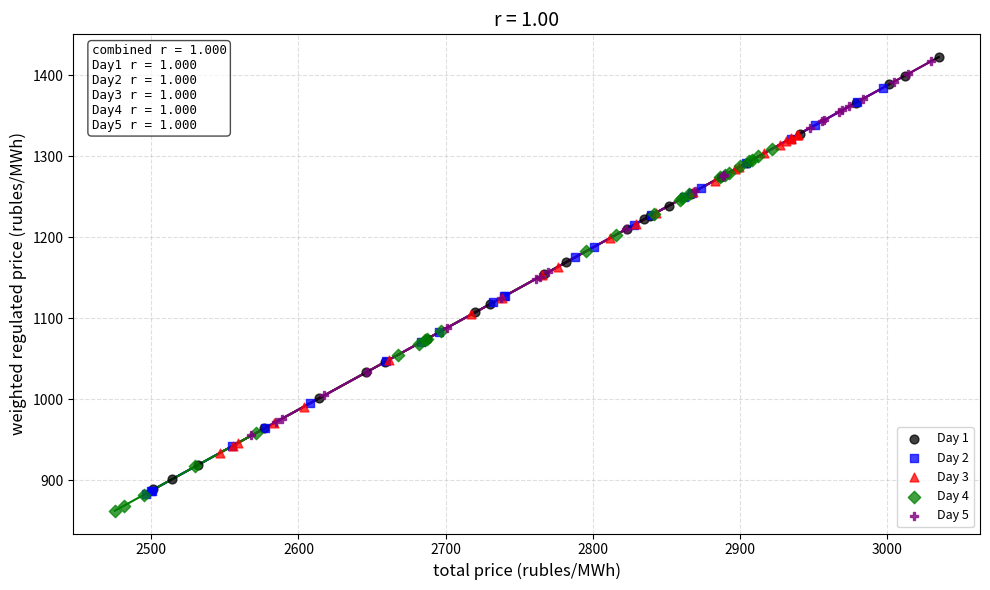

Which series has the largest Y range (max minus min)?

Day 1